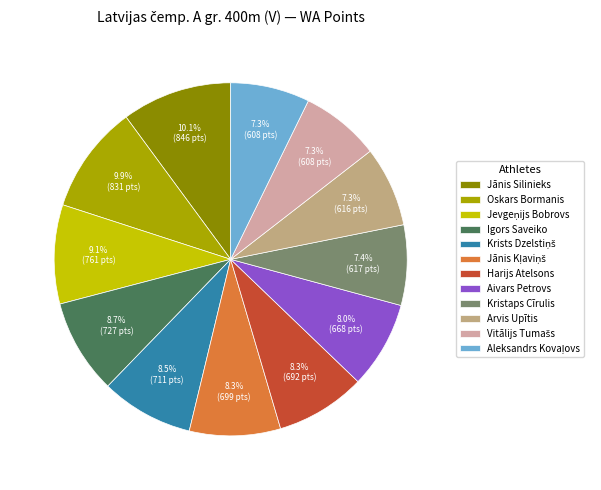

Is the sum of Oskars Bormanis and Jānis Silinieks greater than half?

No